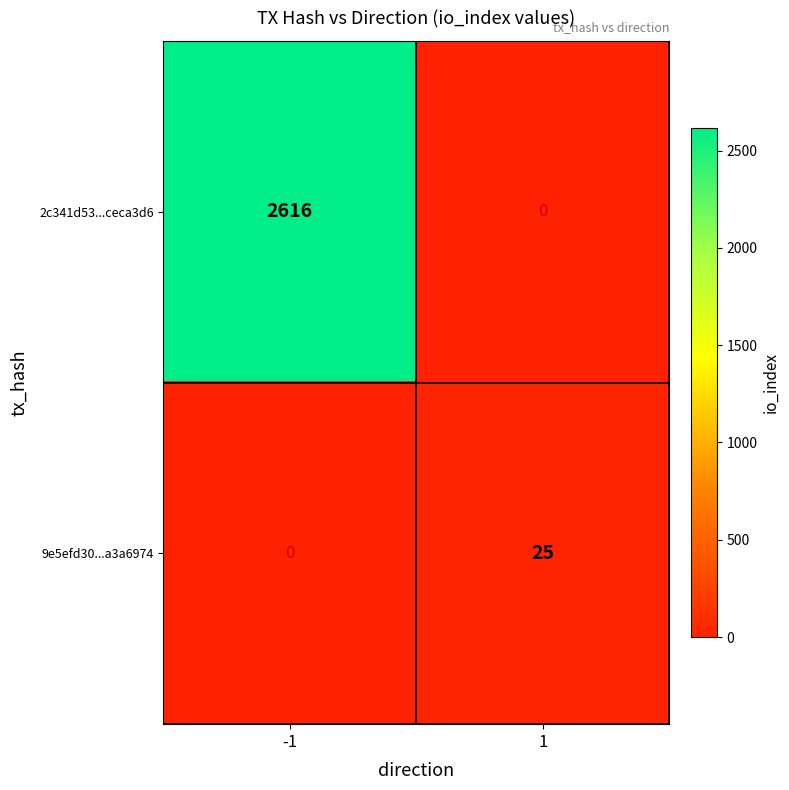

At which category is the sum across all series the highest?

-1